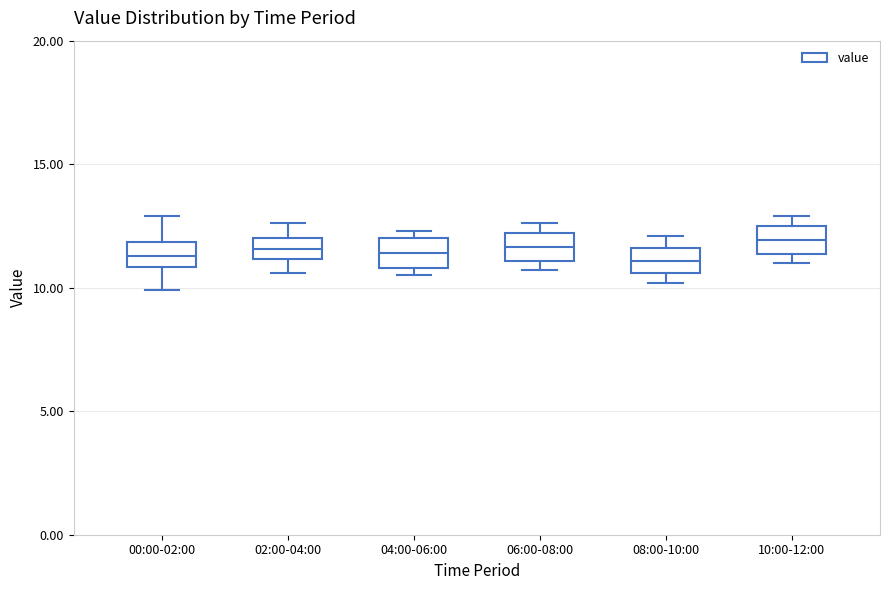

Reading left to right, transcribe this box plot: for each box, give where its median line is, the range the box spans, and where its two whiskers end, as read against the y-axis. The values are not printed on the chart, so give them approximately, as read against the axis.

00:00-02:00: median 11.5, box 11.0 to 12.0, whiskers 10.0 to 13.0
02:00-04:00: median 11.5, box 11.0 to 12.0, whiskers 10.5 to 12.5
04:00-06:00: median 11.5, box 11.0 to 12.0, whiskers 10.5 to 12.5
06:00-08:00: median 11.5, box 11.0 to 12.0, whiskers 10.5 to 12.5
08:00-10:00: median 11.0, box 10.5 to 11.5, whiskers 10.0 to 12.0
10:00-12:00: median 12.0, box 11.5 to 12.5, whiskers 11.0 to 13.0